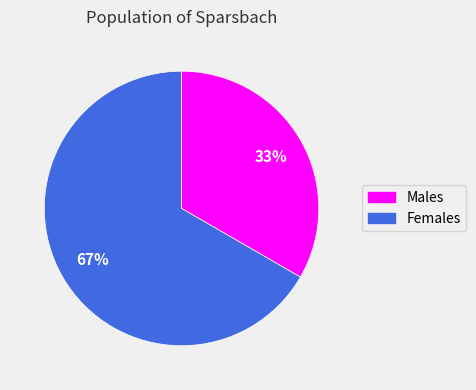

To the nearest percent, what is the average slice percentage?

50%